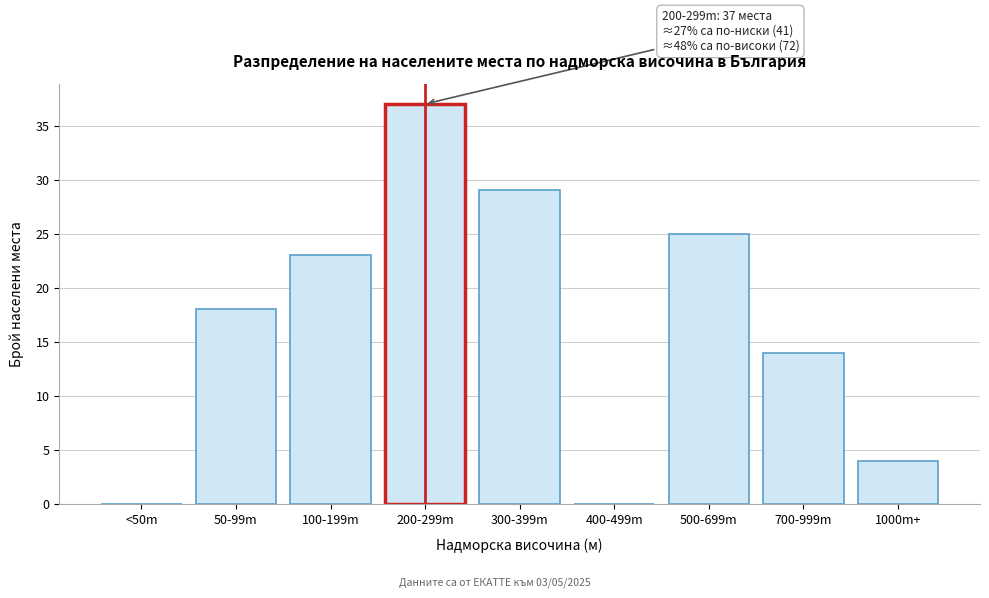

Reading left to right, list all the values displayed in this chart.

<50m=0	50-99m=18	100-199m=23	200-299m=37	300-399m=29	400-499m=0	500-699m=25	700-999m=14	1000m+=4